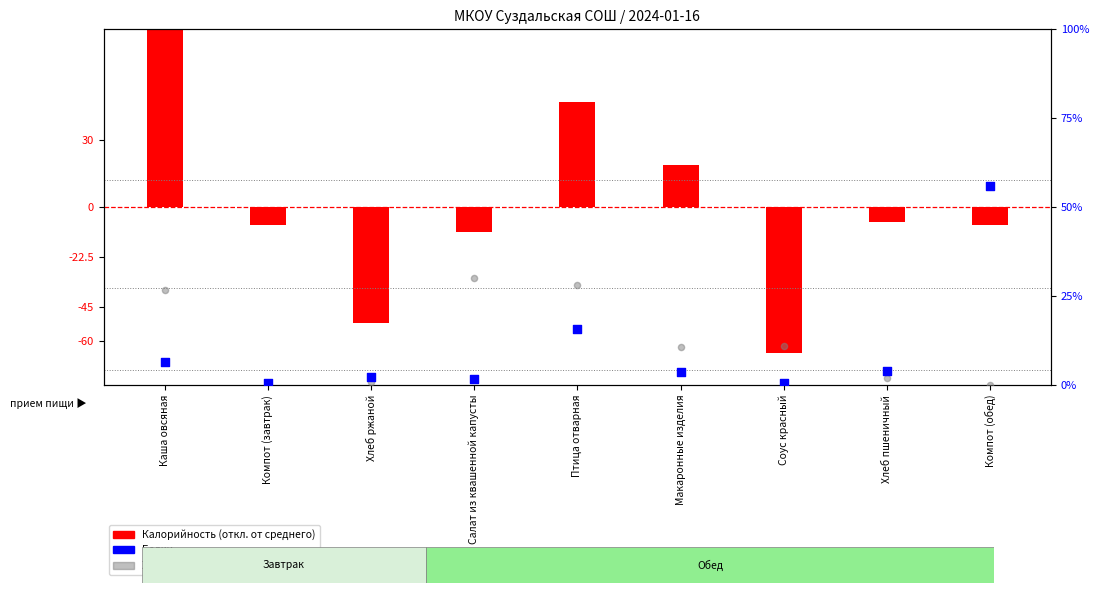

Which series contains the lowest Y value?

Калорийность (откл. от среднего)